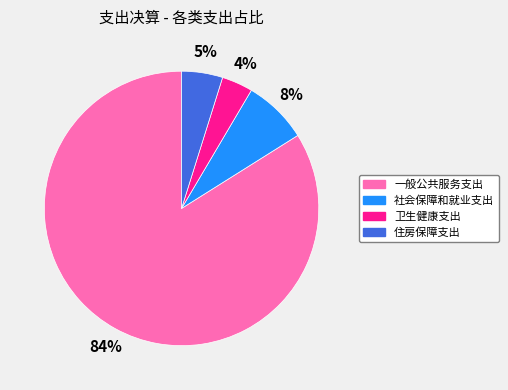

Which category has the smallest portion of the pie?

卫生健康支出